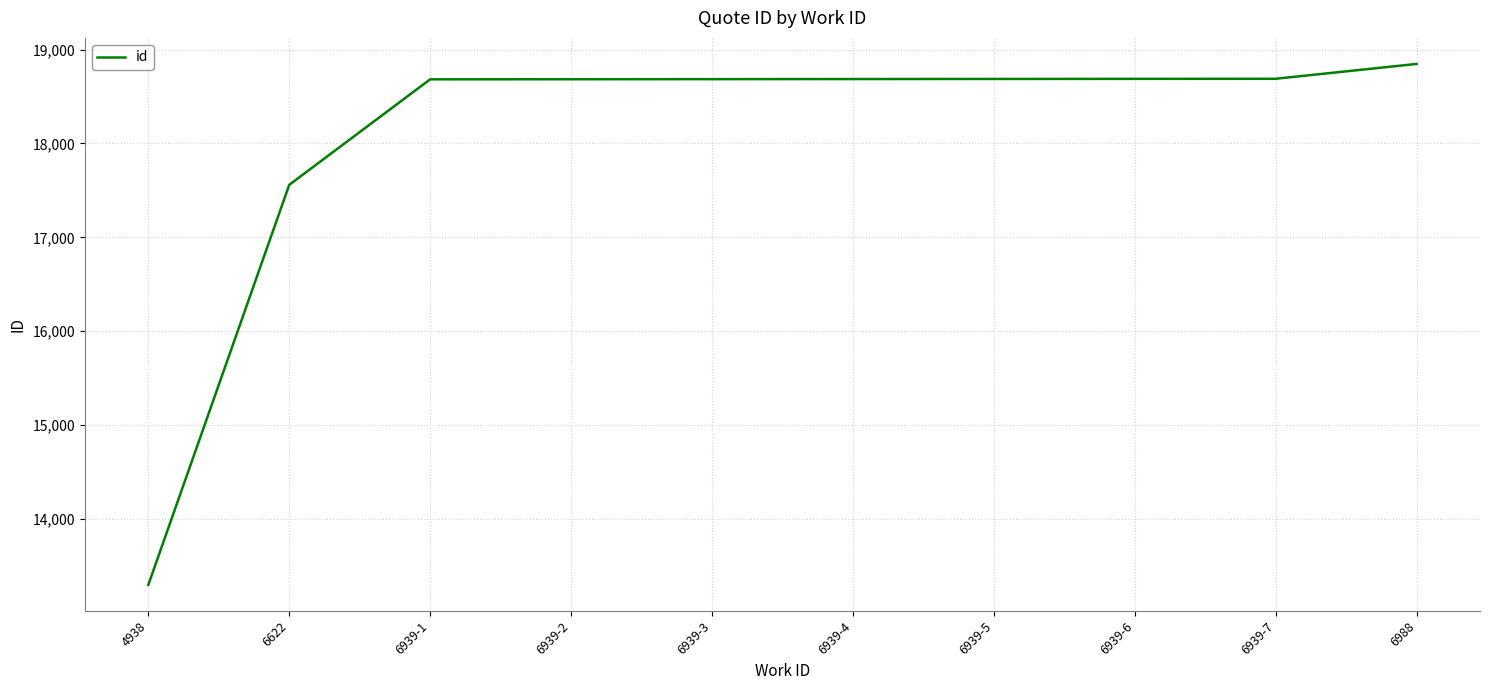

What position from the left is 6939-1?

3